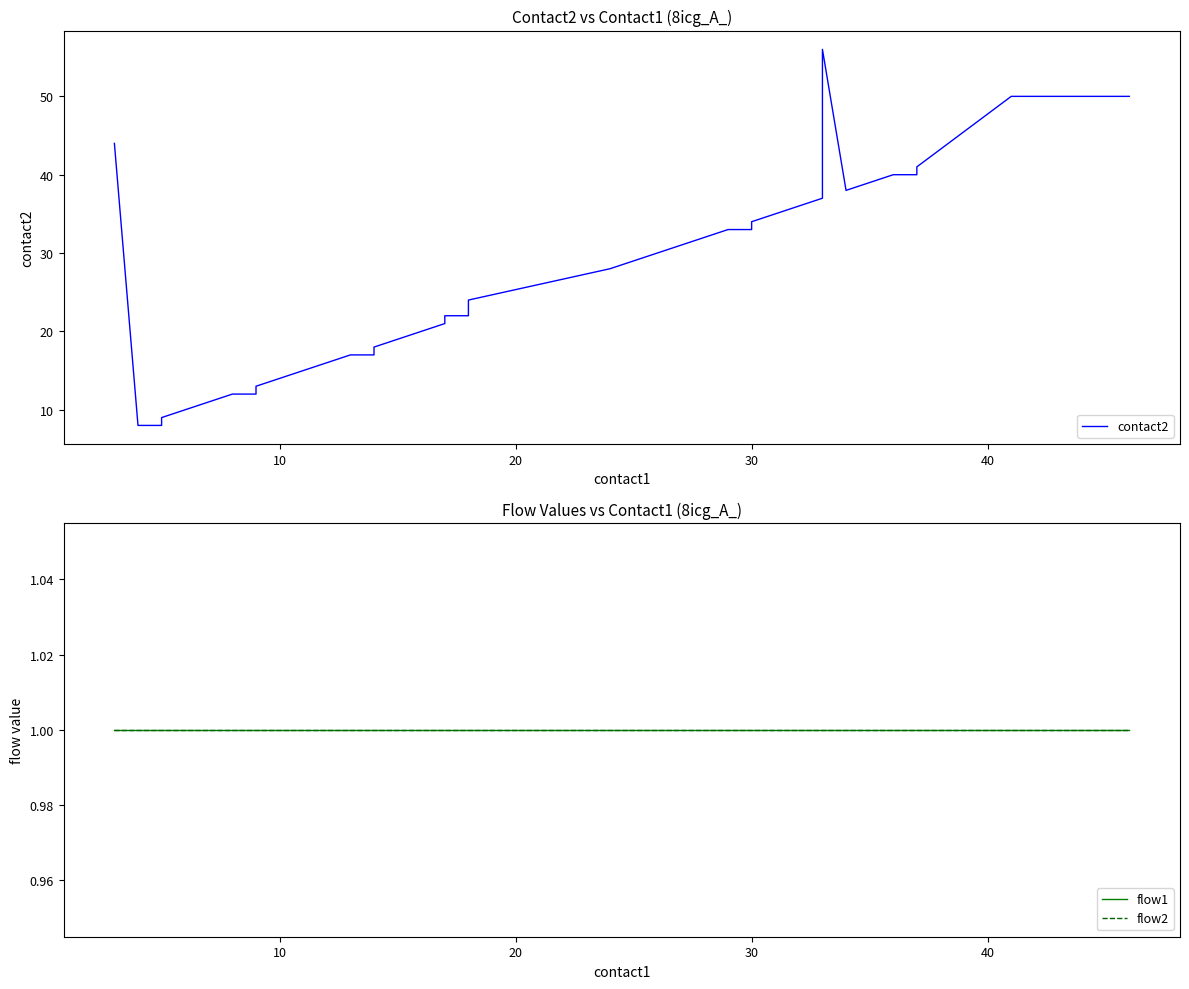

Which series has the widest spread of values?

contact2